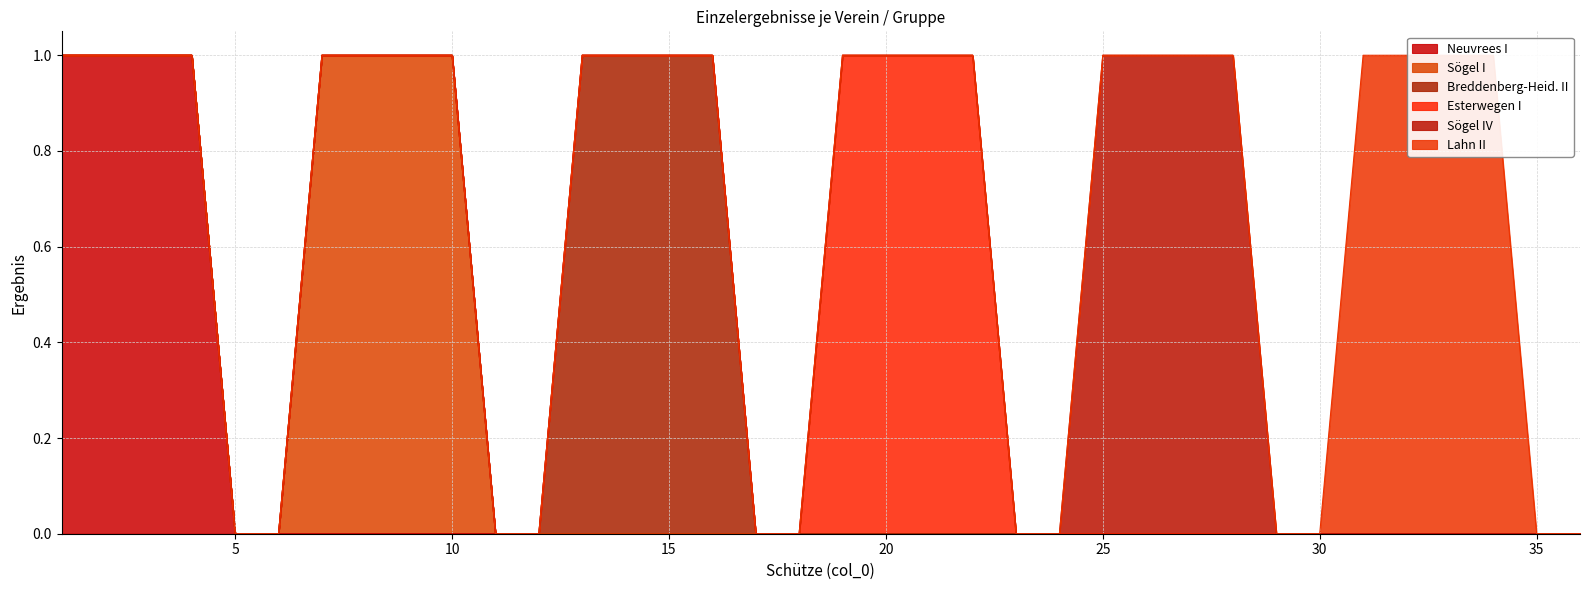

At how many categories does at least one series exceed 0?

24